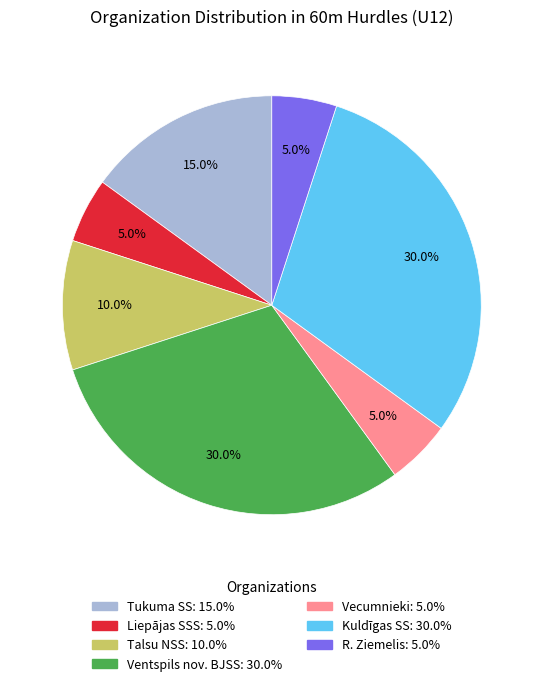

Does Tukuma SS account for over 50% of the chart?

No